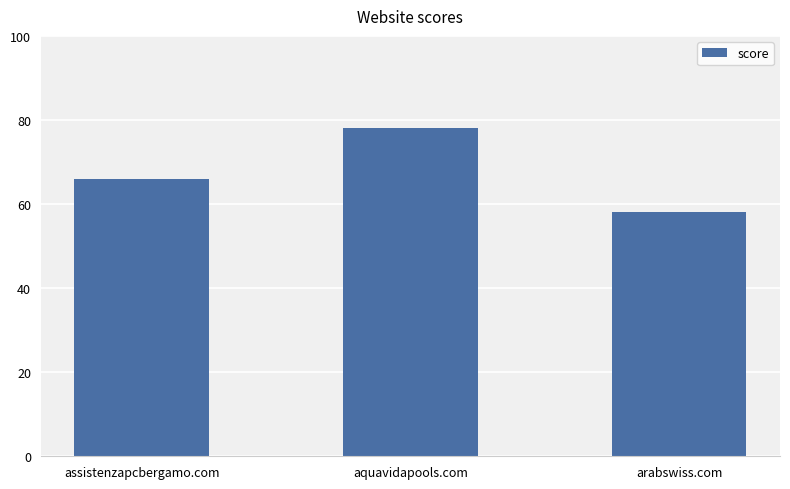

What value does the data have at aquavidapools.com, to the nearest 5?

80